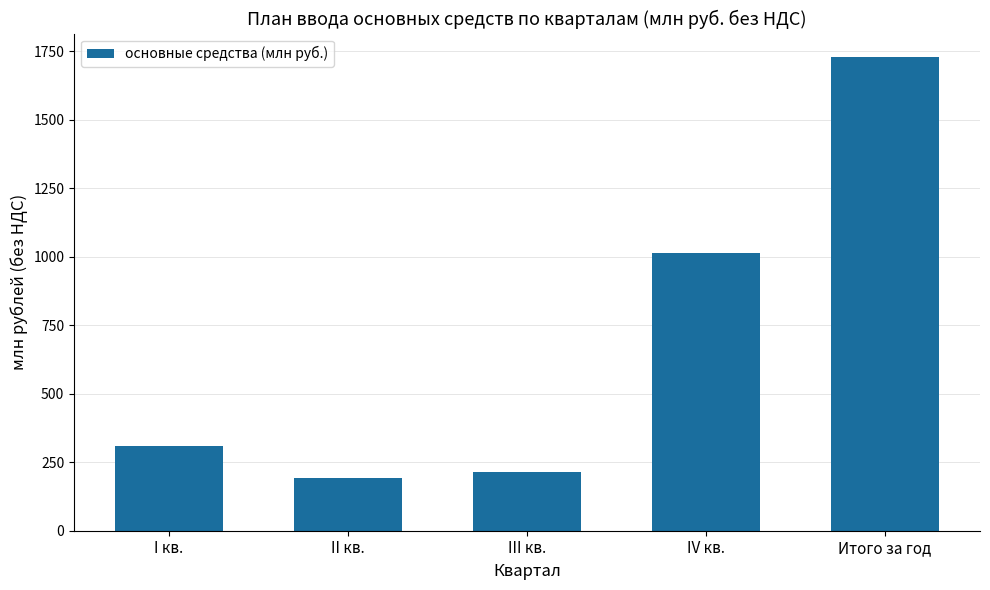

What is the maximum value shown in the chart?

1727.7